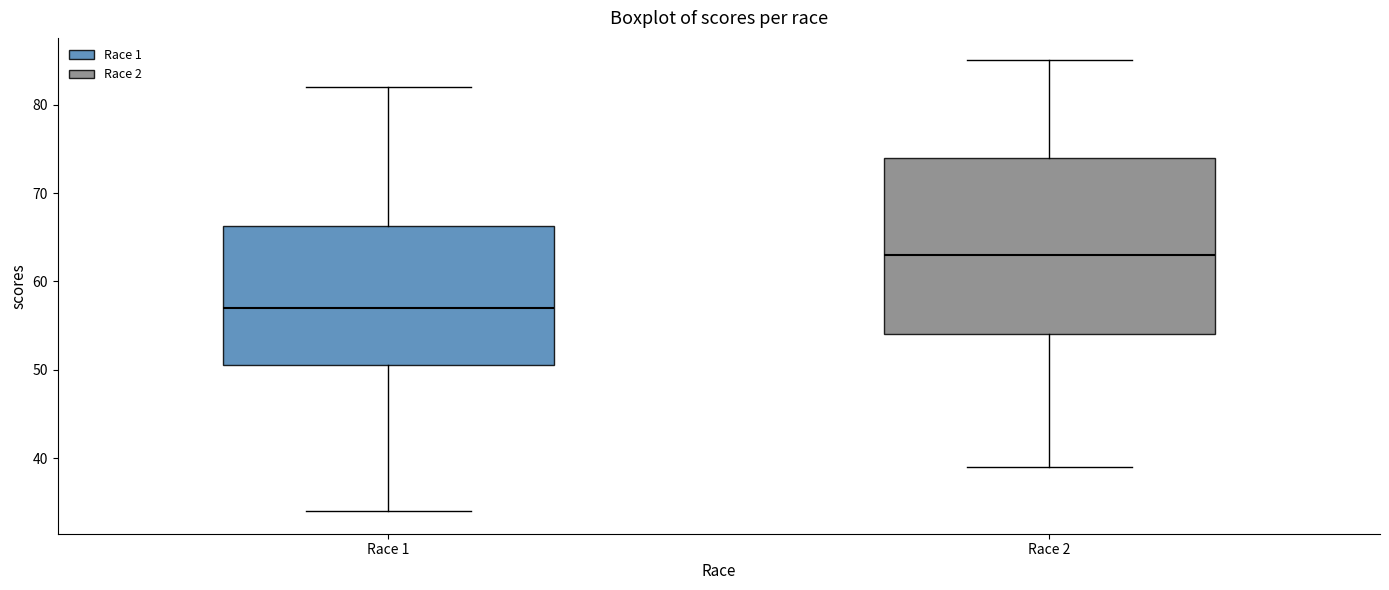

Where is the lower edge of the box for Race 1 on the y-axis? The values are not printed on the chart, so give them approximately, as read against the axis.

51